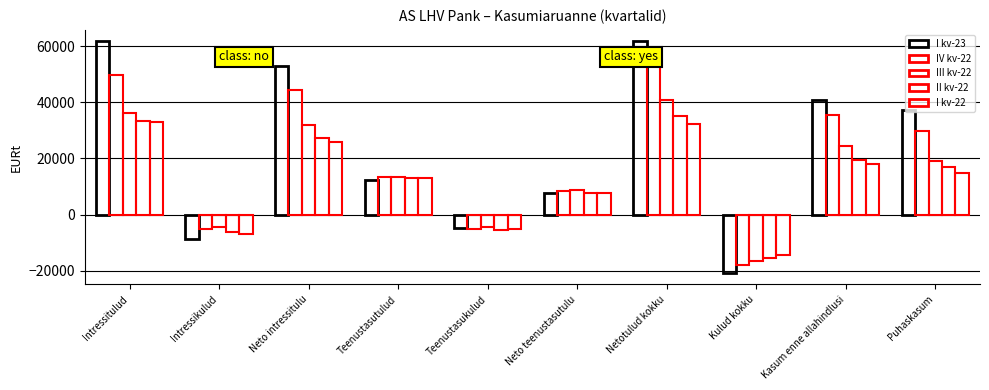

Reading left to right, extract all data points from this chart.

I kv-23: Intressitulud=61648.4	Intressikulud=-8748.1	Neto intressitulu=52900.2	Teenustasutulud=12479.9	Teenustasukulud=-4931.9	Neto teenustasutulu=7548.0	Netotulud kokku=61660.3	Kulud kokku=-20786.4	Kasum enne allahindlusi=40873.9	Puhaskasum=37318.3
IV kv-22: Intressitulud=49535.4	Intressikulud=-5147.1	Neto intressitulu=44388.3	Teenustasutulud=13529.0	Teenustasukulud=-5269.9	Neto teenustasutulu=8259.1	Netotulud kokku=53438.1	Kulud kokku=-18100.6	Kasum enne allahindlusi=35337.5	Puhaskasum=29917.5
III kv-22: Intressitulud=36289.3	Intressikulud=-4296.8	Neto intressitulu=31992.5	Teenustasutulud=13227.8	Teenustasukulud=-4512.2	Neto teenustasutulu=8715.6	Netotulud kokku=40981.4	Kulud kokku=-16433.9	Kasum enne allahindlusi=24547.5	Puhaskasum=19167.8
II kv-22: Intressitulud=33492.4	Intressikulud=-6260.9	Neto intressitulu=27231.5	Teenustasutulud=13064.9	Teenustasukulud=-5421.7	Neto teenustasutulu=7643.2	Netotulud kokku=35021.3	Kulud kokku=-15634.6	Kasum enne allahindlusi=19386.6	Puhaskasum=16936.2
I kv-22: Intressitulud=32849.6	Intressikulud=-6974.8	Neto intressitulu=25874.7	Teenustasutulud=13067.5	Teenustasukulud=-5277.7	Neto teenustasutulu=7789.9	Netotulud kokku=32233.1	Kulud kokku=-14378.6	Kasum enne allahindlusi=17854.5	Puhaskasum=14850.6